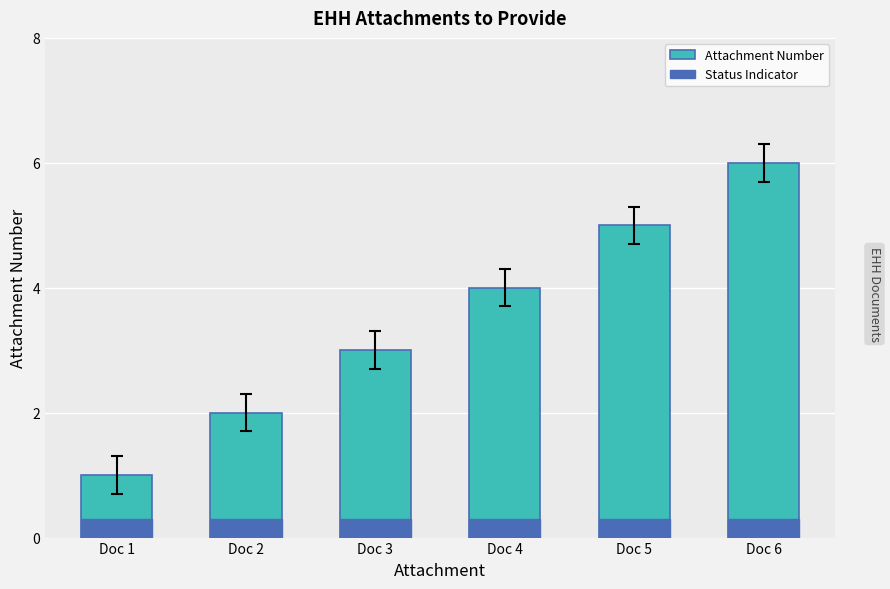

What is the sum of the Attachment Number values at Doc 2 and Doc 1?

3.0